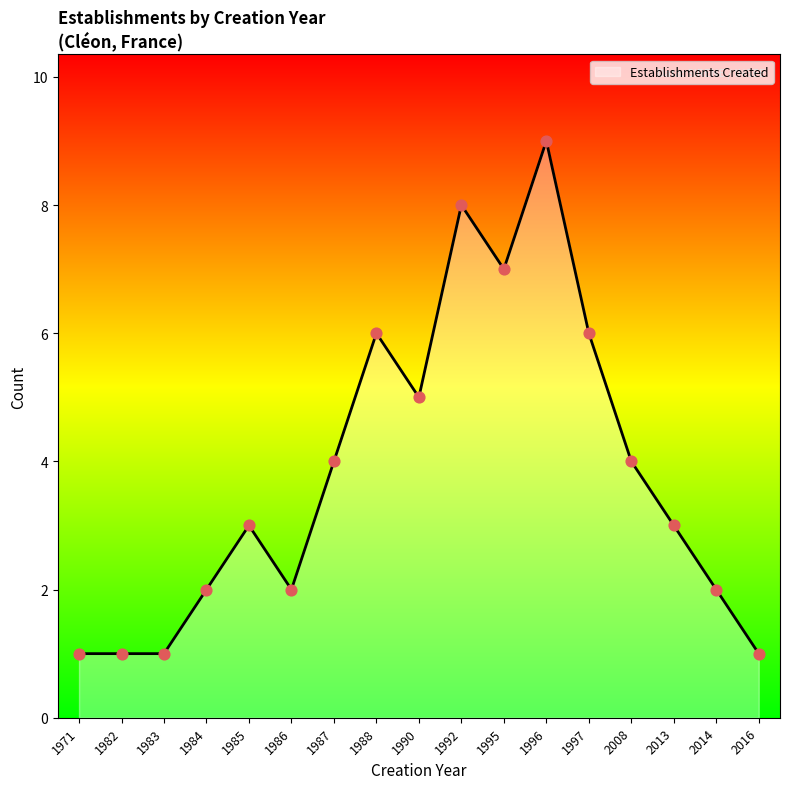

Between 1988 and 2016, which is larger?

1988